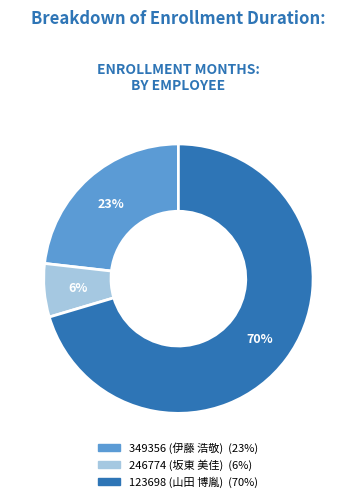

To the nearest percent, what is the average slice percentage?

33%